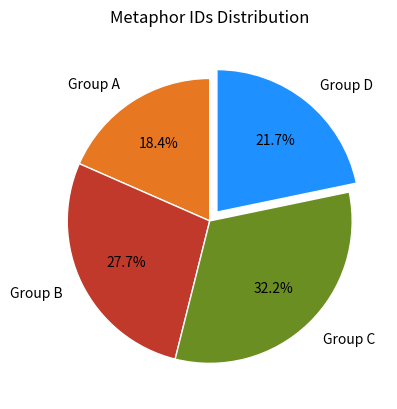

How many segments does this pie chart have?

4